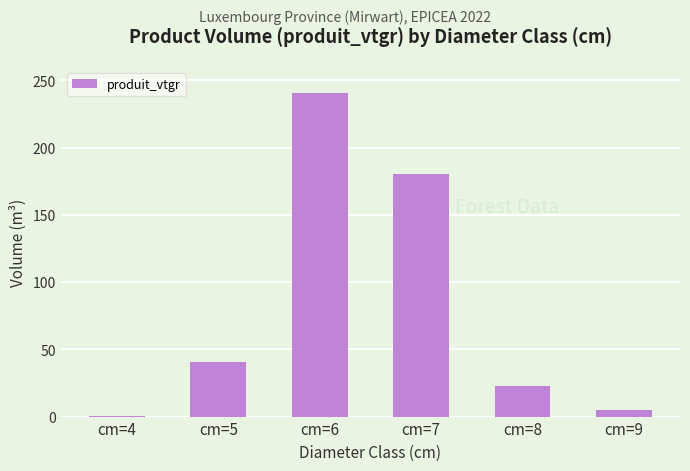

Which category has the highest value across all series?

cm=6